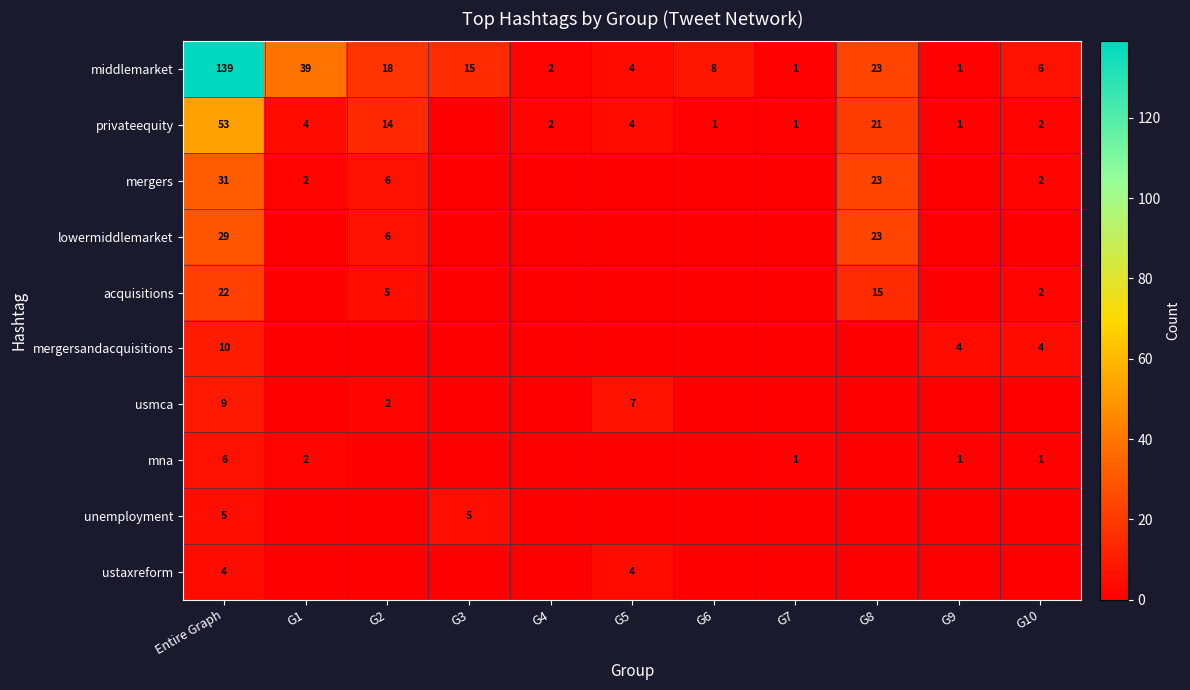

Where is middlemarket nearest to the value 70?

G1